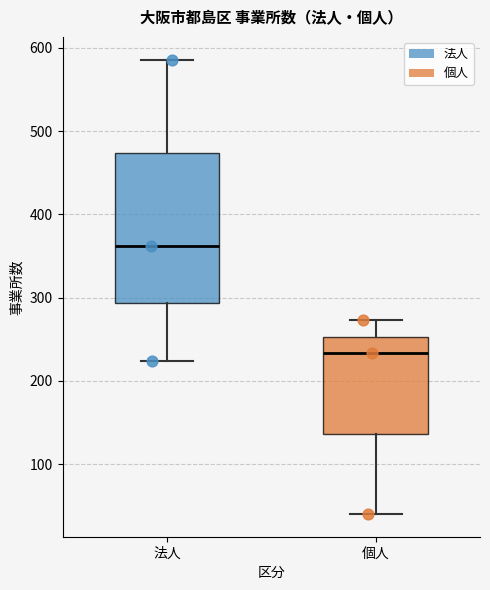

Reading left to right, read every box against the y-axis: the position of its median line, the range the box covers, and the ends of its whiskers. The values are not printed on the chart, so give them approximately, as read against the axis.

法人: median 360, box 290 to 470, whiskers 220 to 590
個人: median 230, box 140 to 250, whiskers 40 to 270